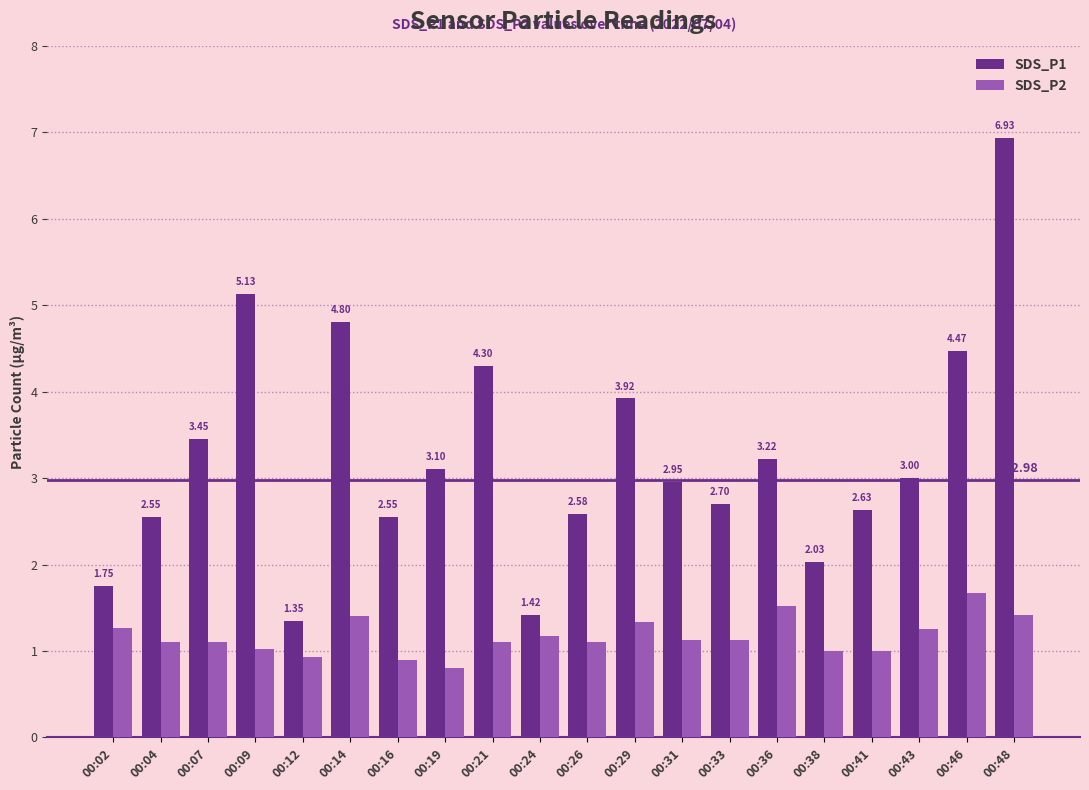

At which category is the sum across all series the highest?

00:48